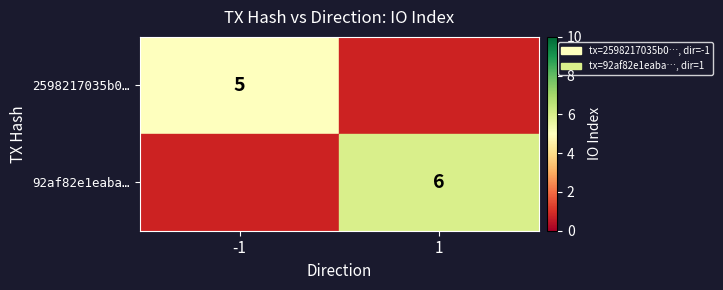

The value of 92af82e1eaba… at 1 is 4. True or false?

False